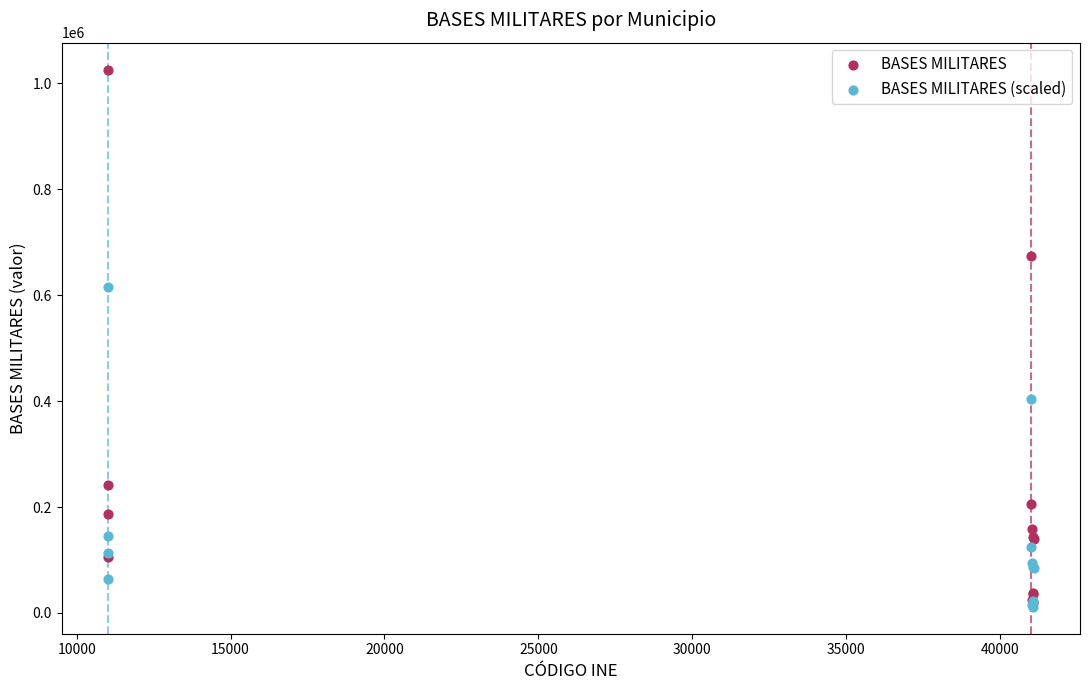

Across all series, what Y value is closest to 518736?

615553.5